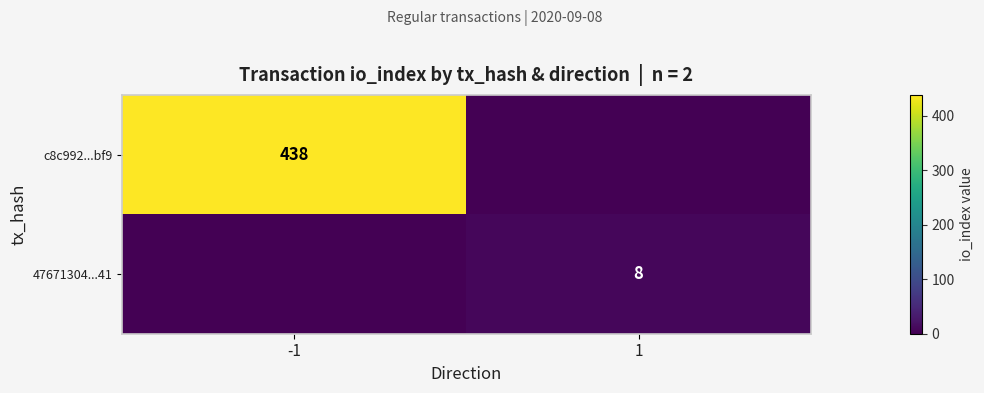

Is it true that c8c992...bf9 equals 201 at -1?

False